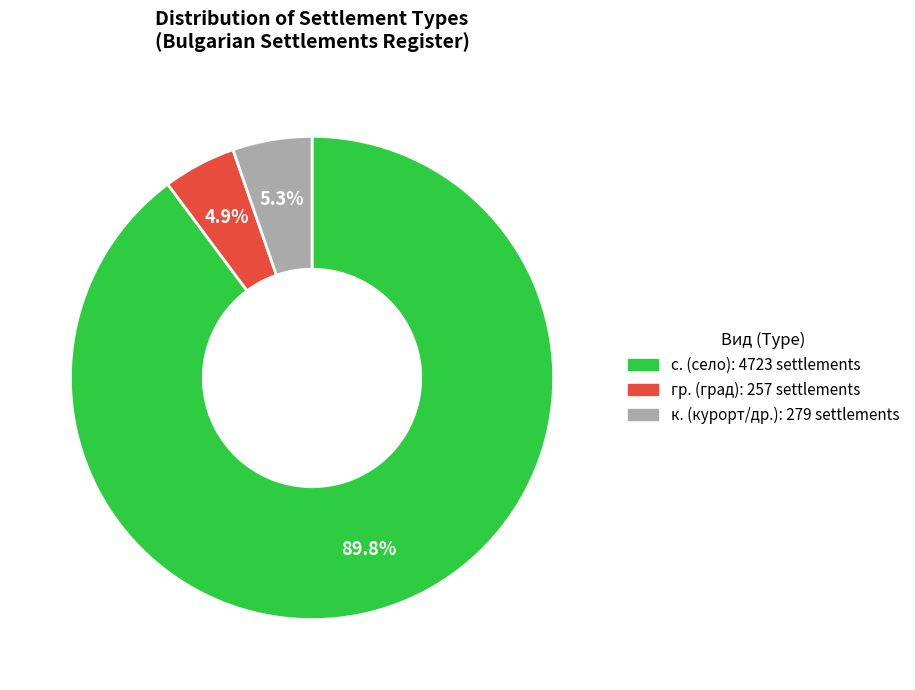

Is there any slice that represents more than half of the pie?

Yes